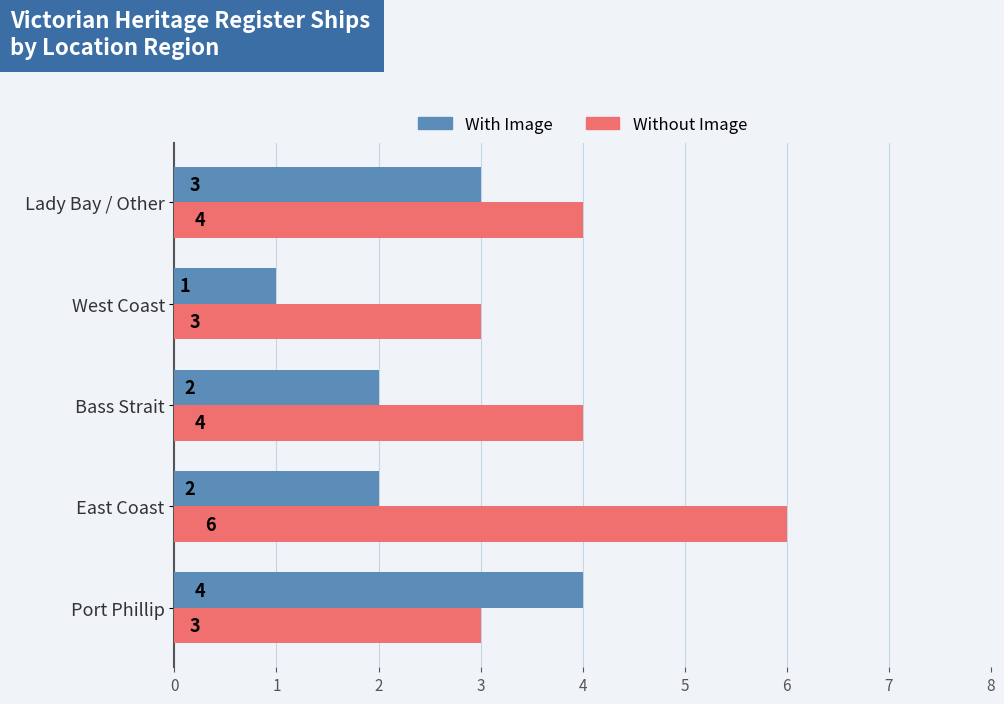

Between West Coast and Lady Bay / Other, which series saw the biggest shift?

With Image